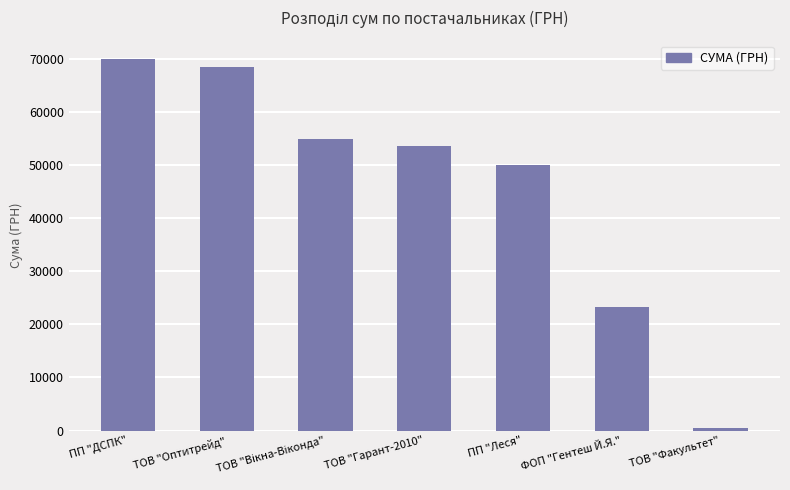

Between ТОВ "Гарант-2010" and ФОП "Гентеш Й.Я.", which is larger?

ТОВ "Гарант-2010"